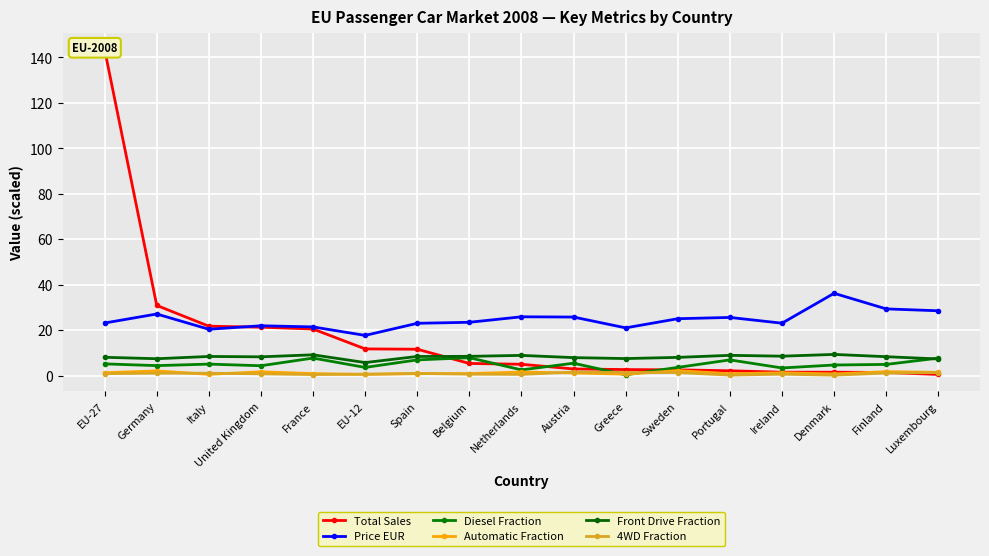

Between United Kingdom and France, which series saw the biggest shift?

Diesel Fraction